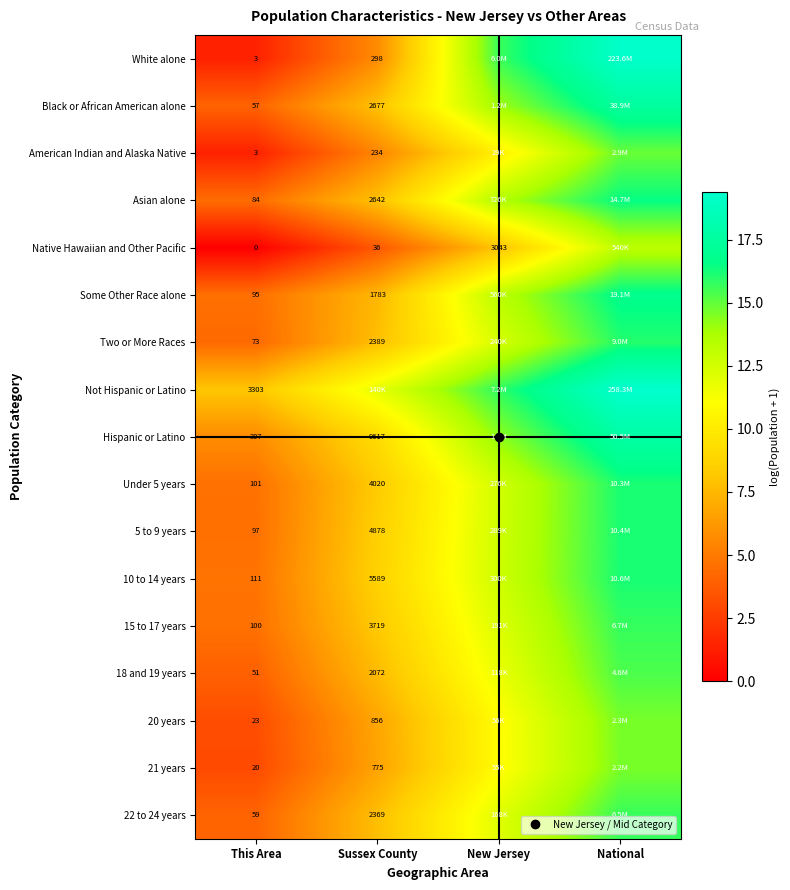

True or false: White alone has a value of 5.7 at Sussex County.

True